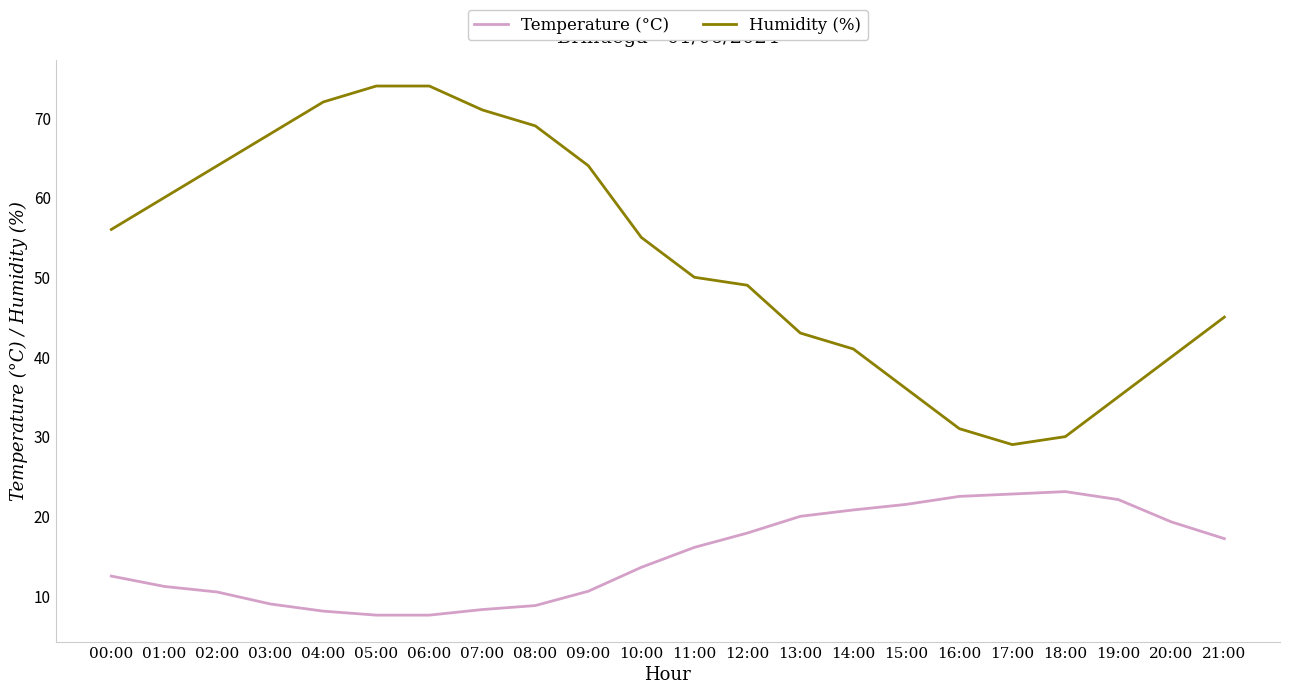

True or false: Temperature (°C) and Humidity (%) intersect in this chart.

False